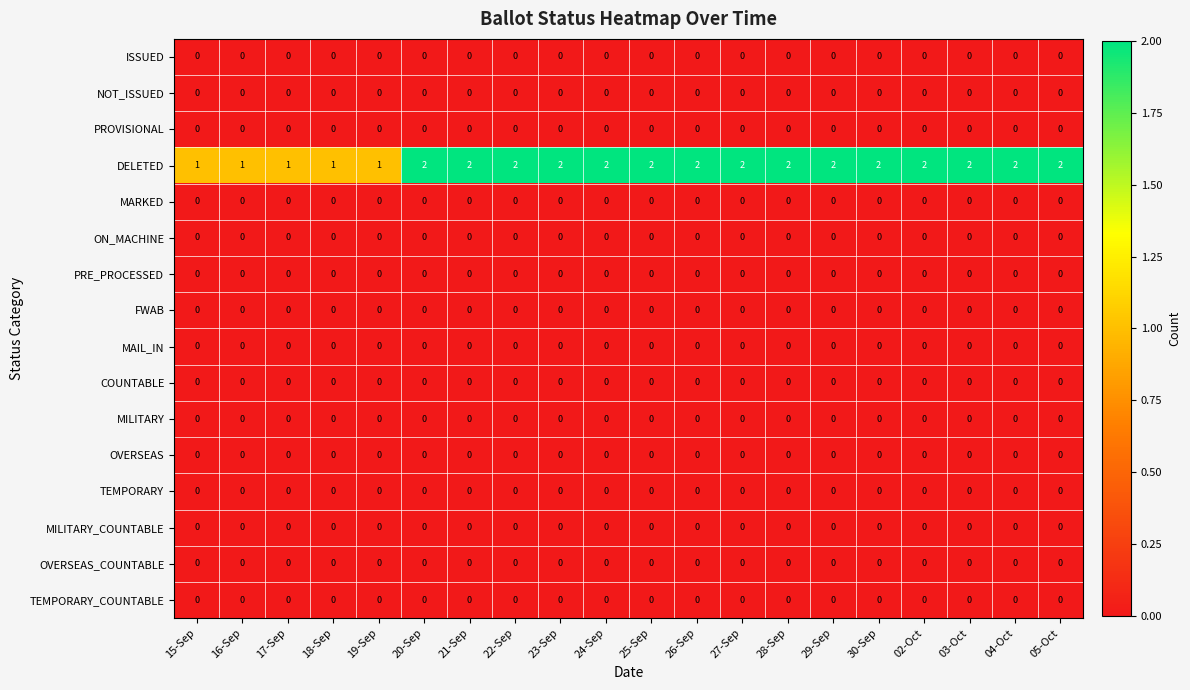

Which series has the largest range (max minus min)?

DELETED